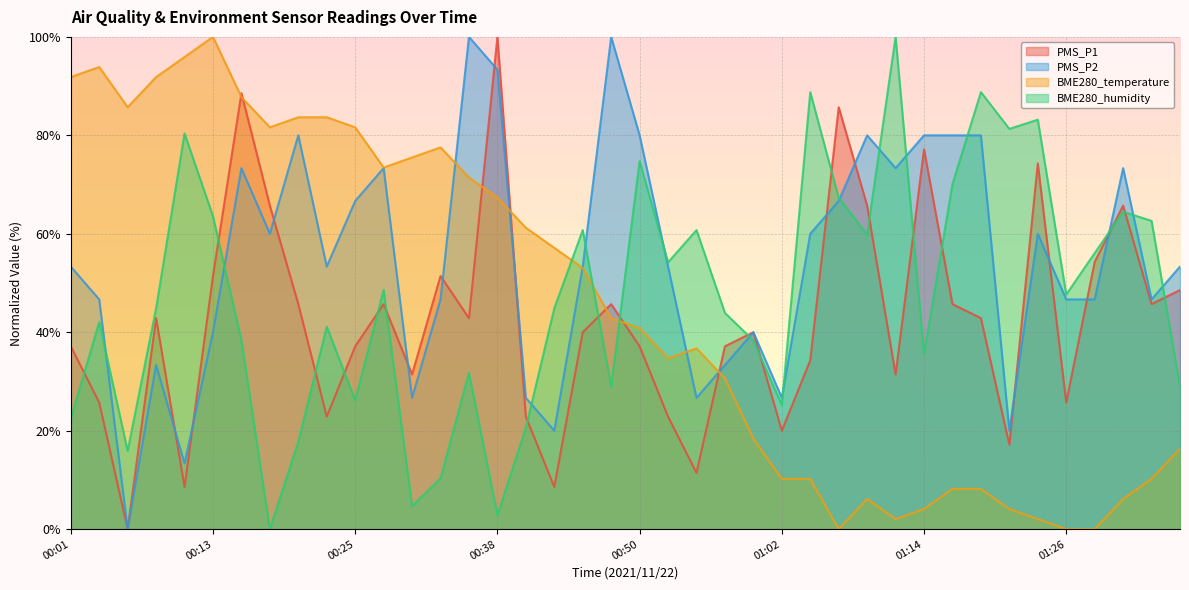

What is the difference between the PMS_P2 values at 01:04 and 00:47?

40.0